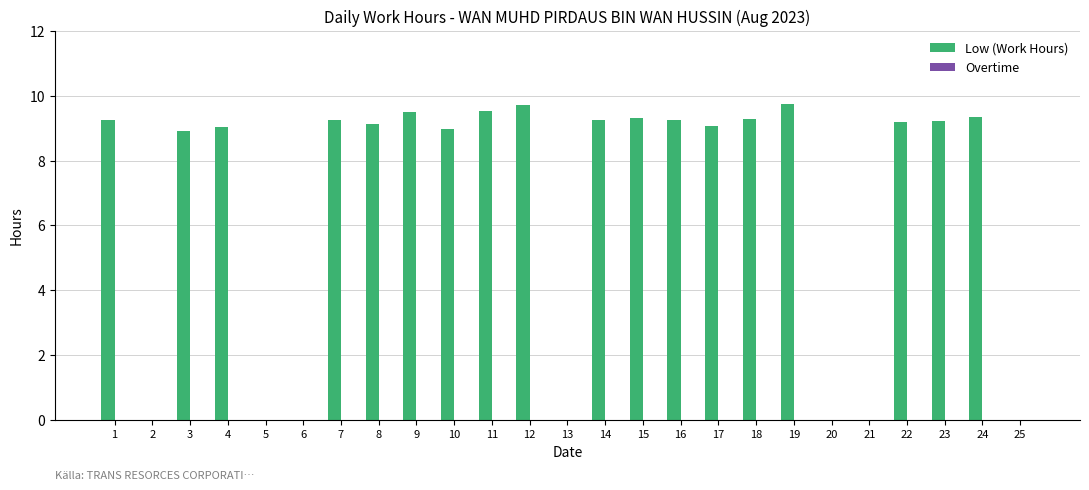

What is the change in value from 8 to 13?

-9.1